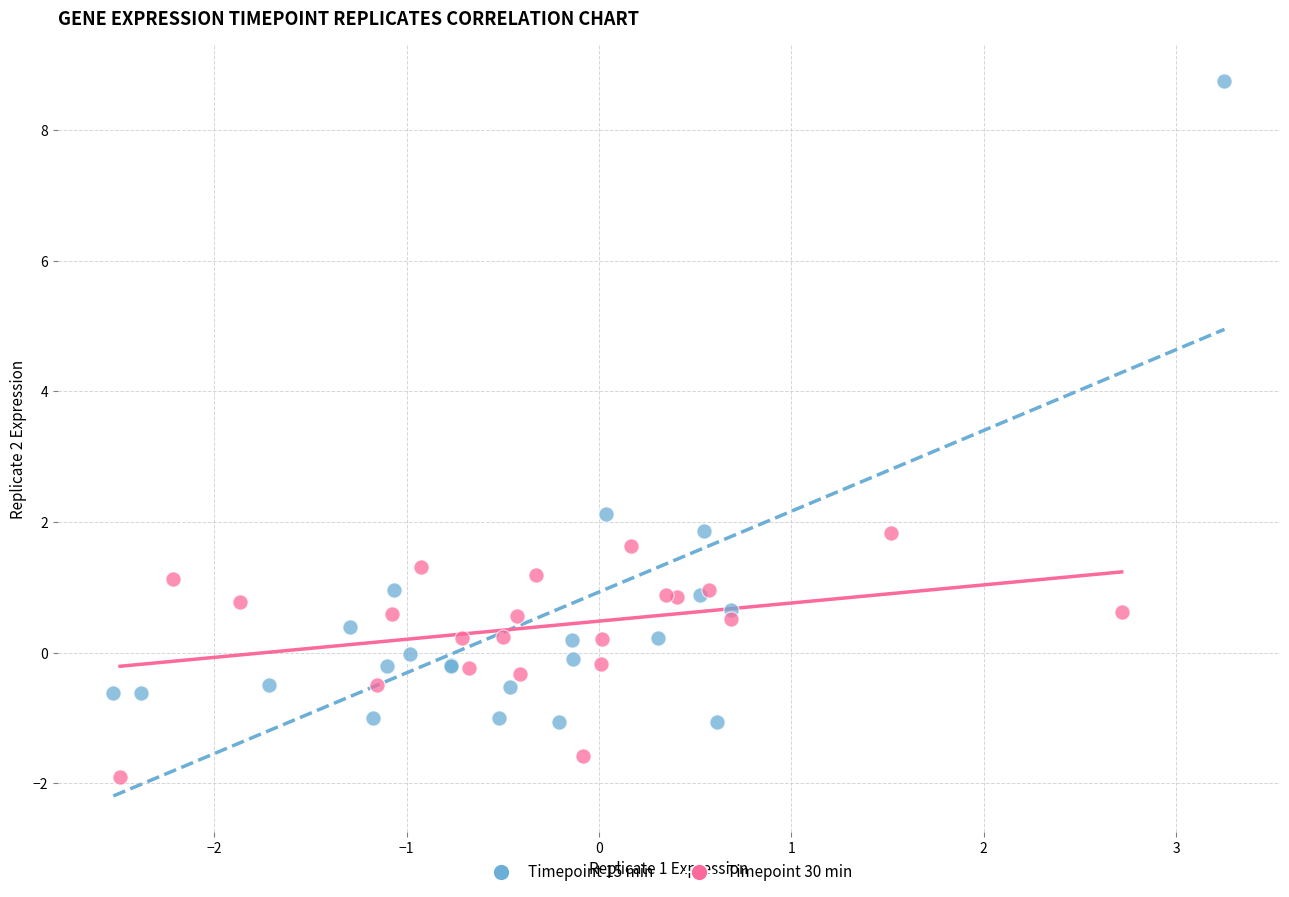

What are all the series names shown in the legend?

Timepoint 15 min, Timepoint 30 min